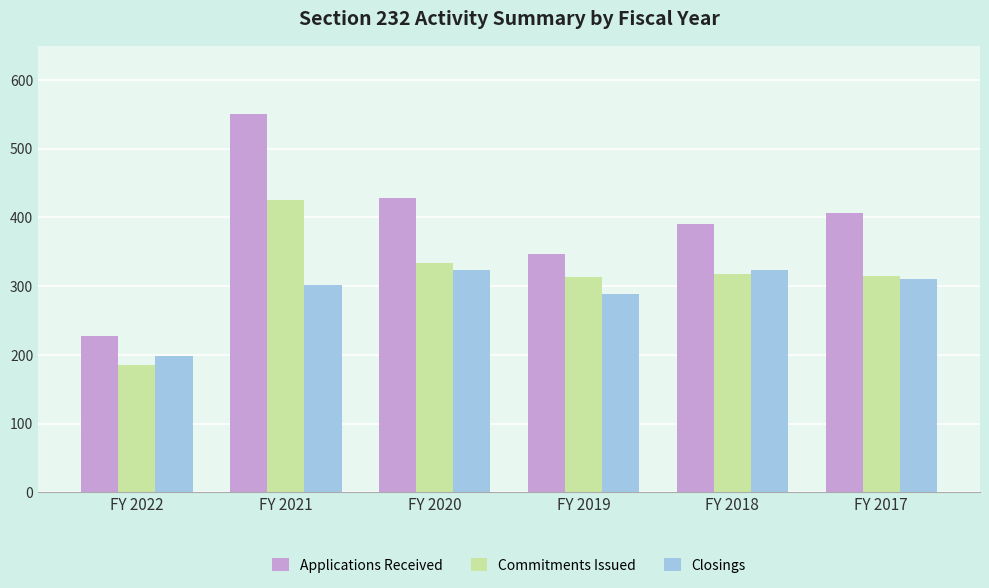

How many series are shown in this chart?

3